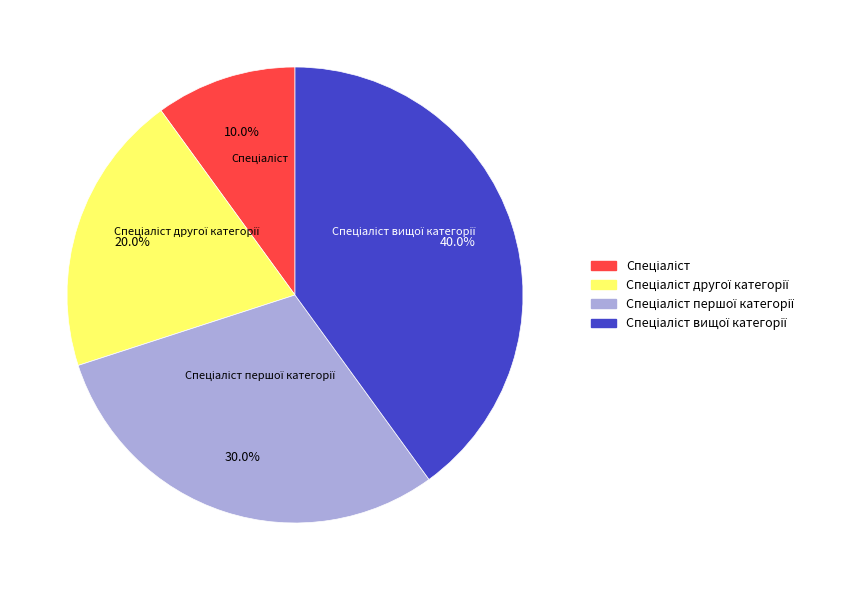

To the nearest percent, what is the average slice percentage?

25%